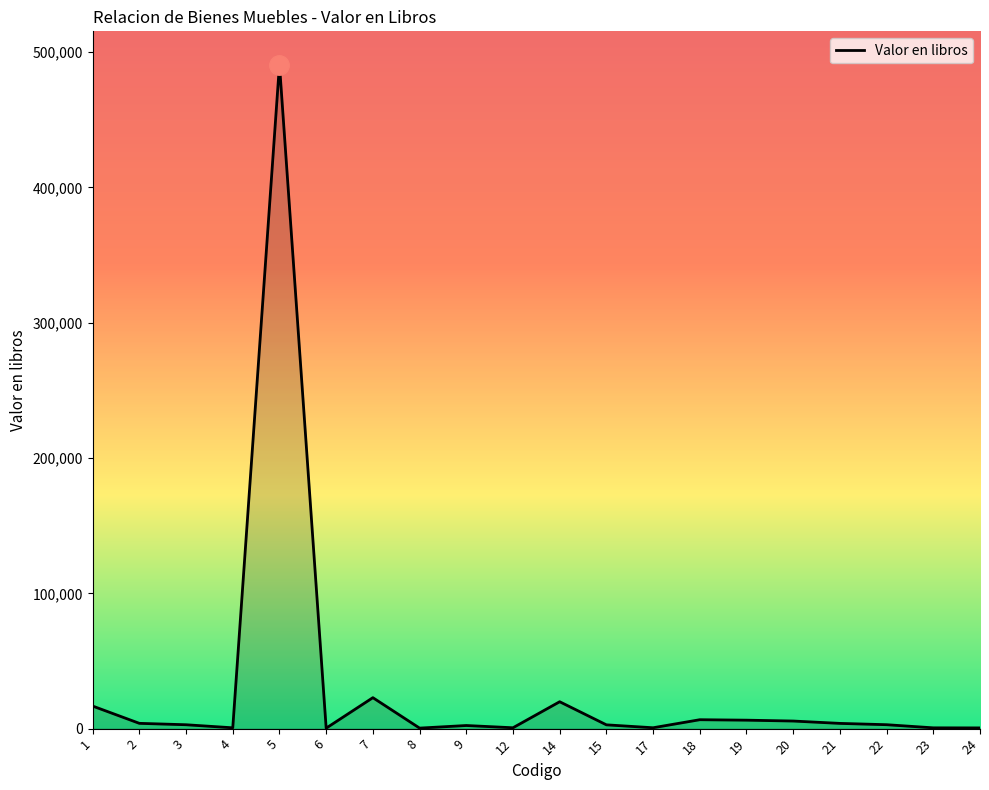

True or false: there are more than 0 points higher than both neighbors.

True